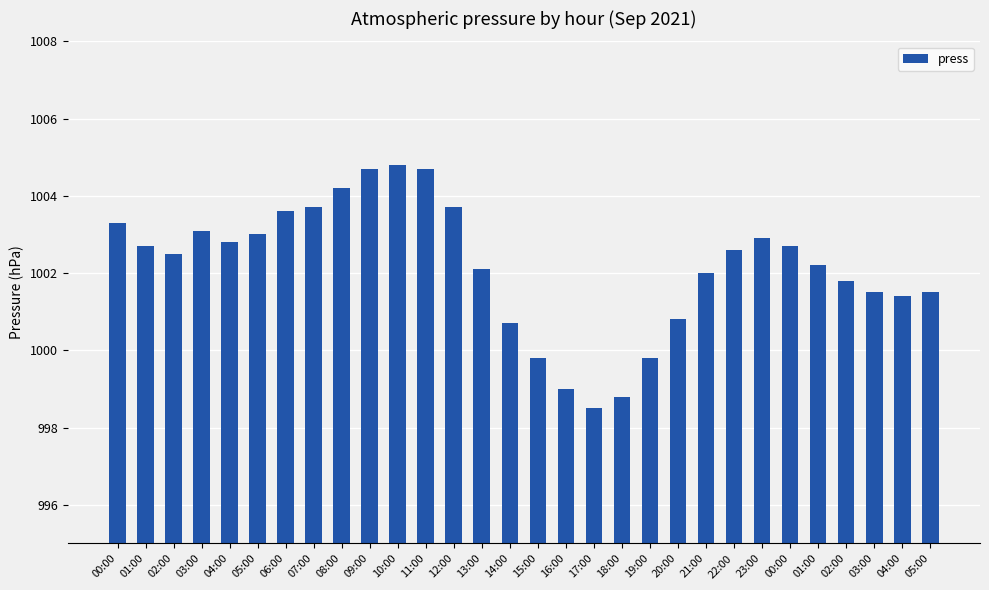

List the labels in order of value, largest first.

10:00, 09:00, 11:00, 08:00, 07:00, 12:00, 06:00, 00:00, 03:00, 05:00, 23:00, 04:00, 01:00, 00:00, 22:00, 02:00, 01:00, 13:00, 21:00, 02:00, 03:00, 05:00, 04:00, 20:00, 14:00, 15:00, 19:00, 16:00, 18:00, 17:00